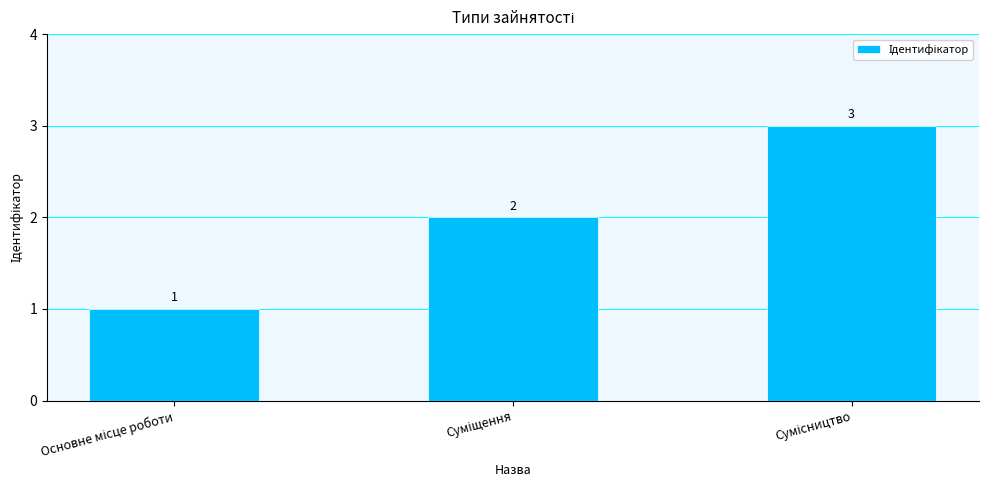

What is the value of the 3rd bar from the left?

3